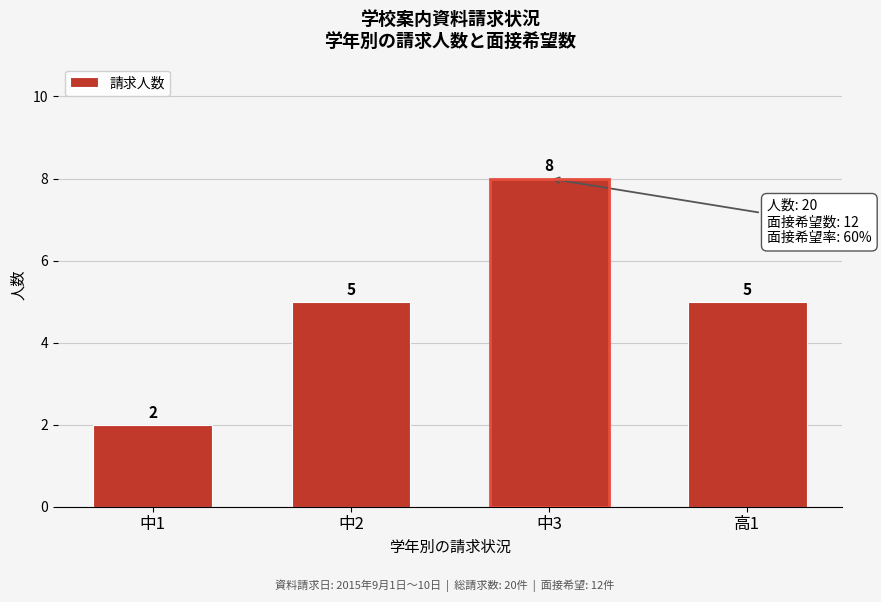

Reading left to right, list all the values displayed in this chart.

中1=2	中2=5	中3=8	高1=5